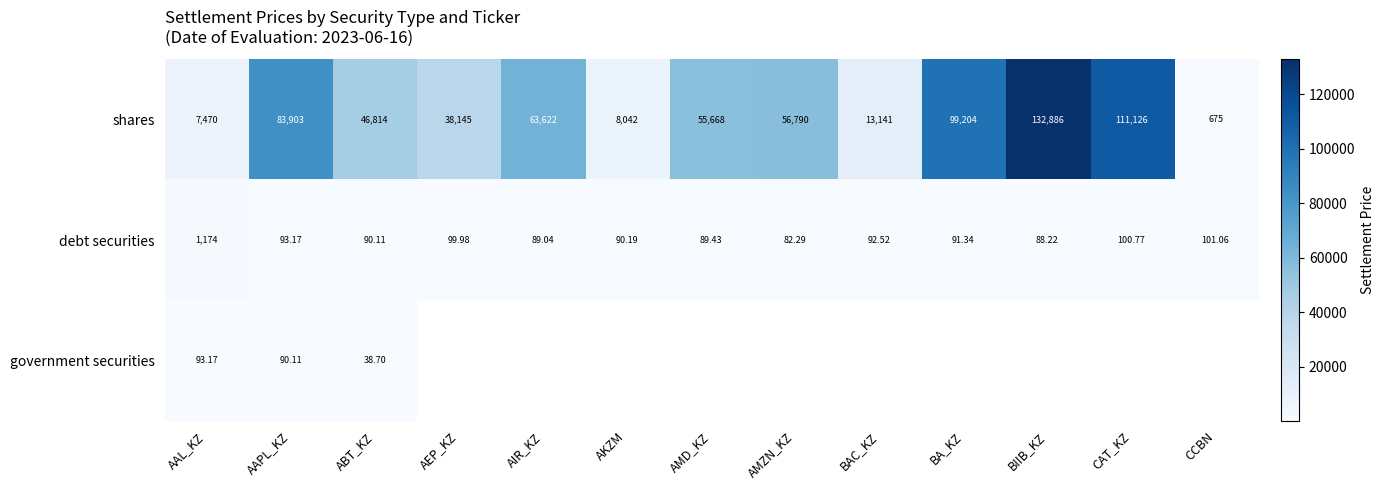

What is the difference between the highest and lowest values at AIR_KZ?

63532.8